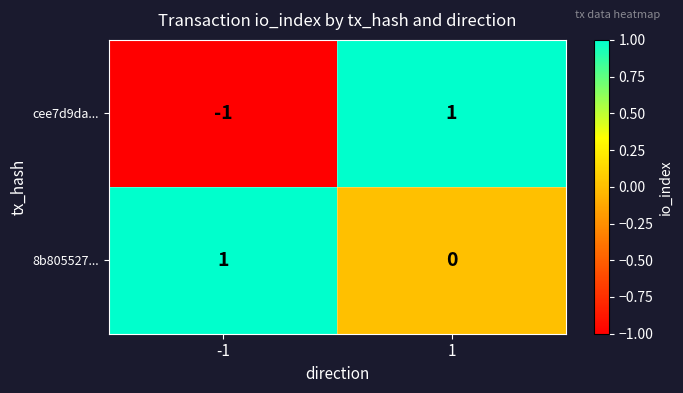

Reading left to right, transcribe all the data shown in this chart.

cee7d9da...: -1	1
8b805527...: 1	0